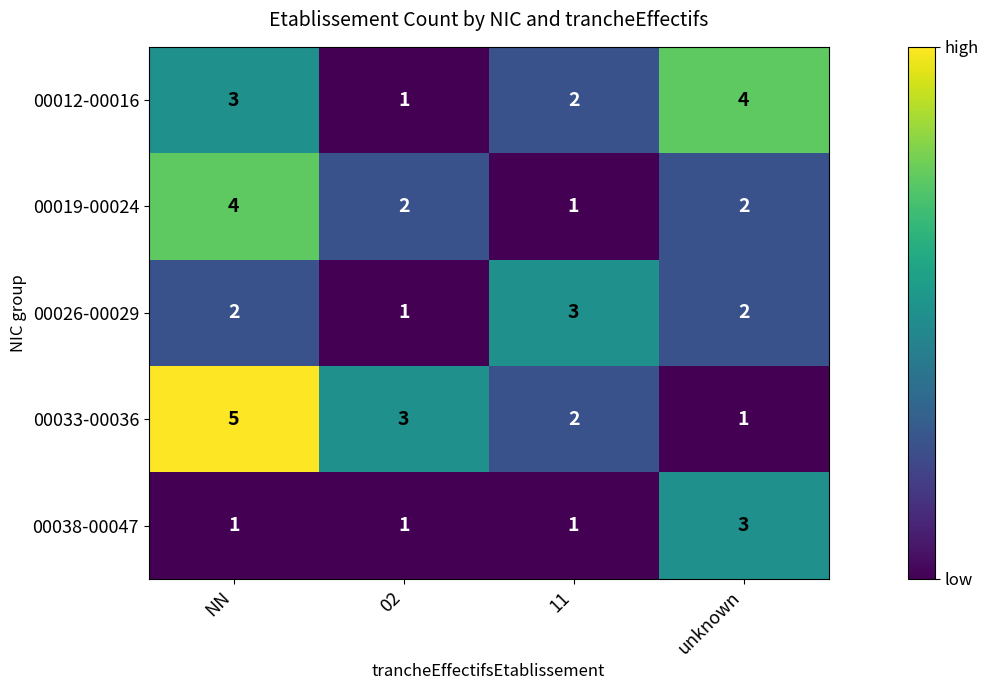

Rank the series by their average value, from highest to lowest.

00033-00036, 00012-00016, 00019-00024, 00026-00029, 00038-00047